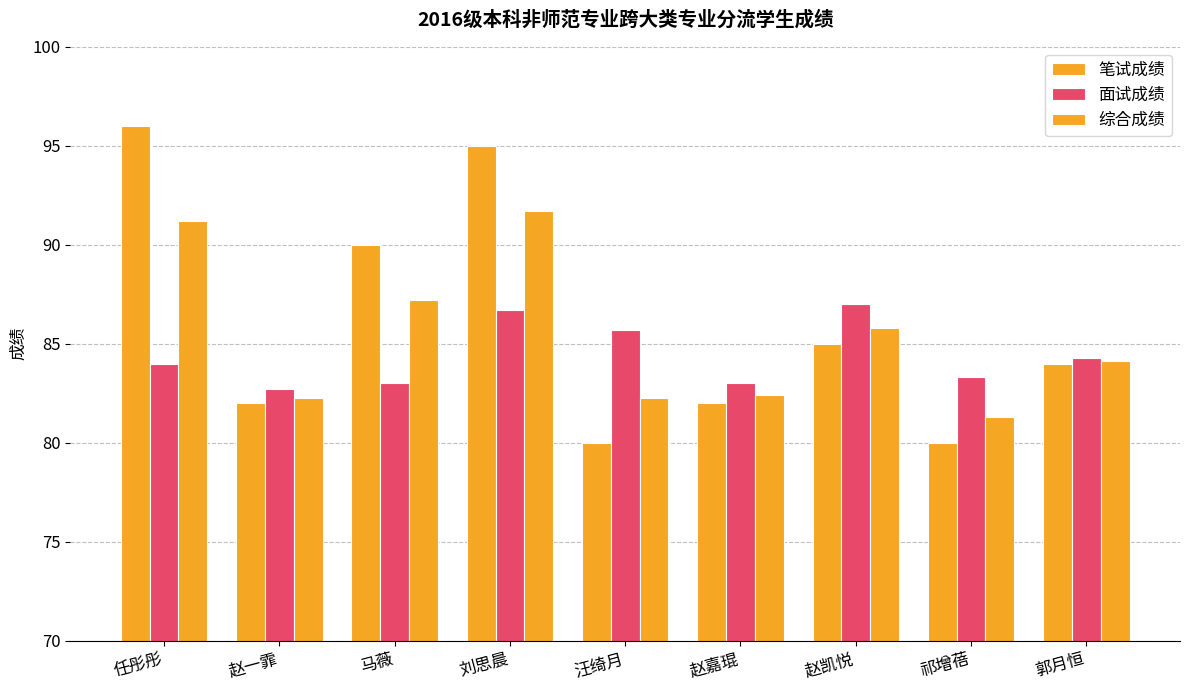

What is the difference between the maximum and minimum values in the 笔试成绩 series?

16.0